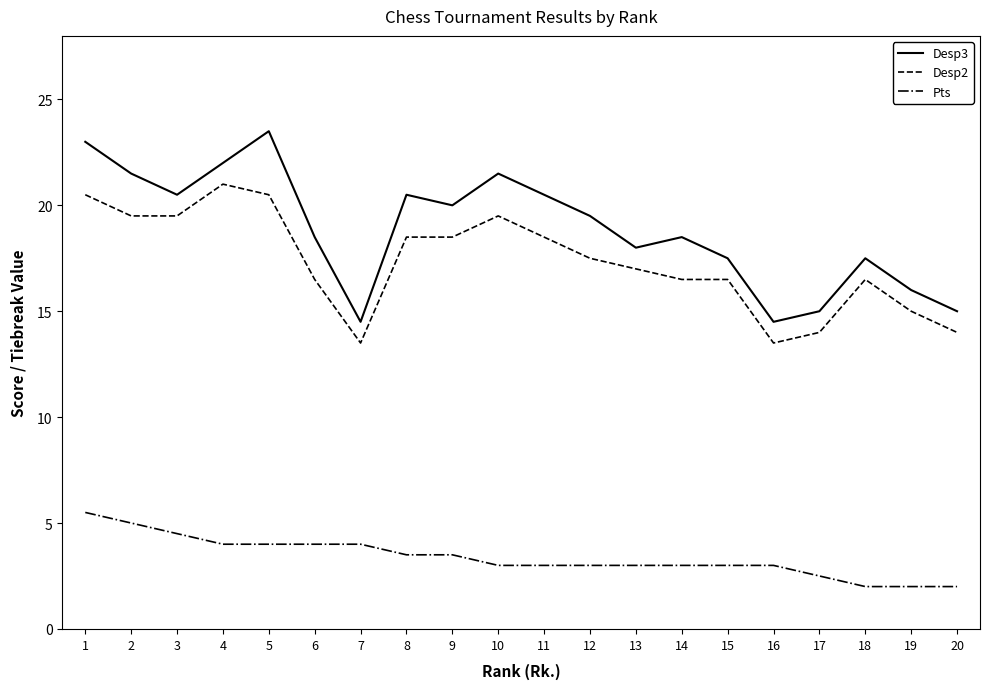

What is the average value of the Desp3 series?

18.9